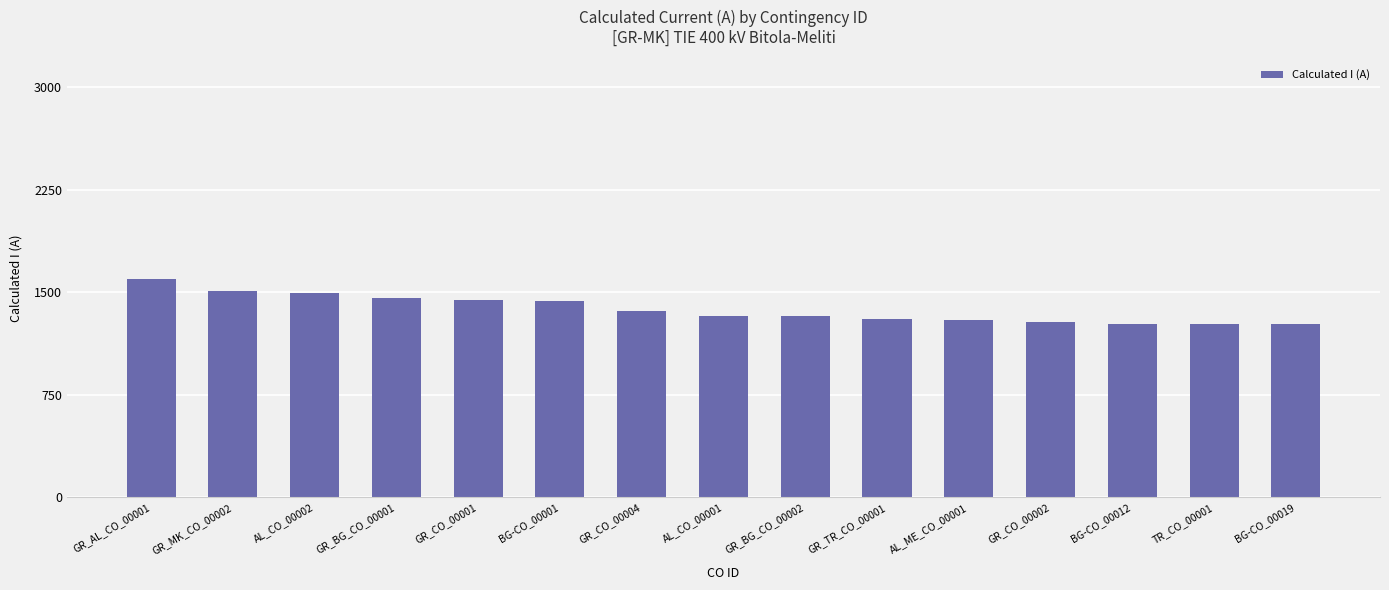

How many bars are there in total?

15